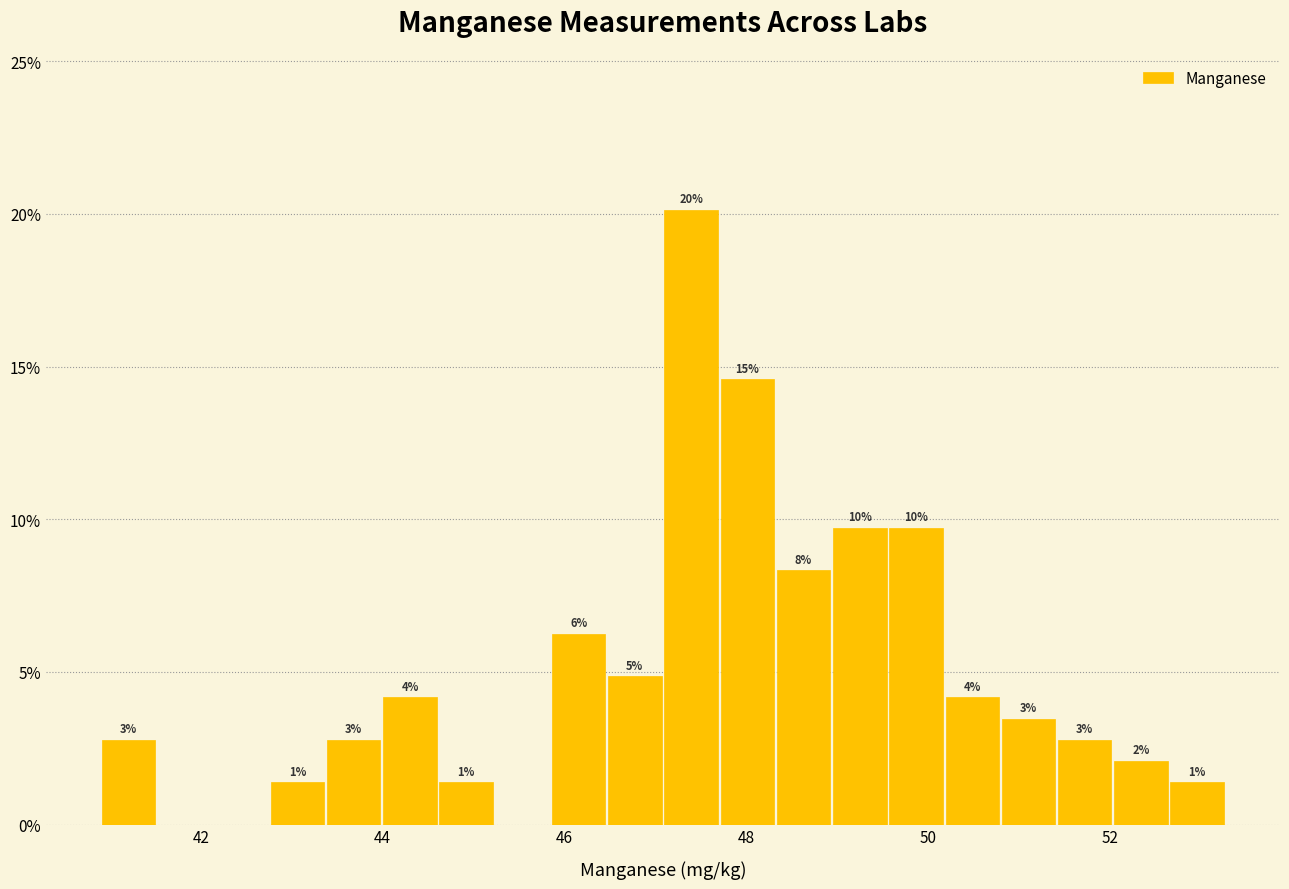

Read against the x-axis, roughly where is the centre of the tallest bar?

47.4